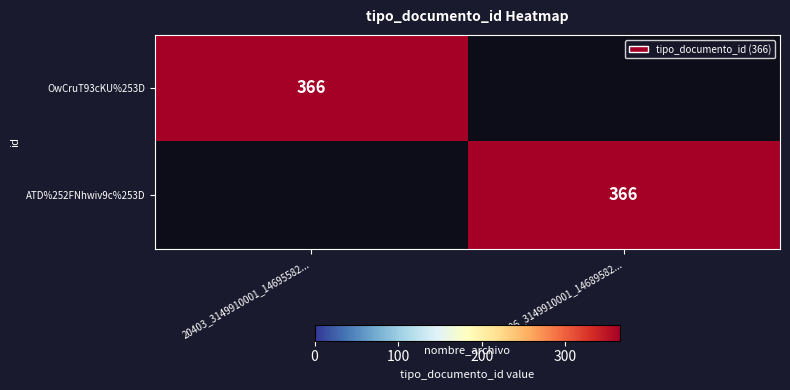

Is it true that OwCruT93cKU%253D equals 366 at 20403_3149910001_14695582...?

True